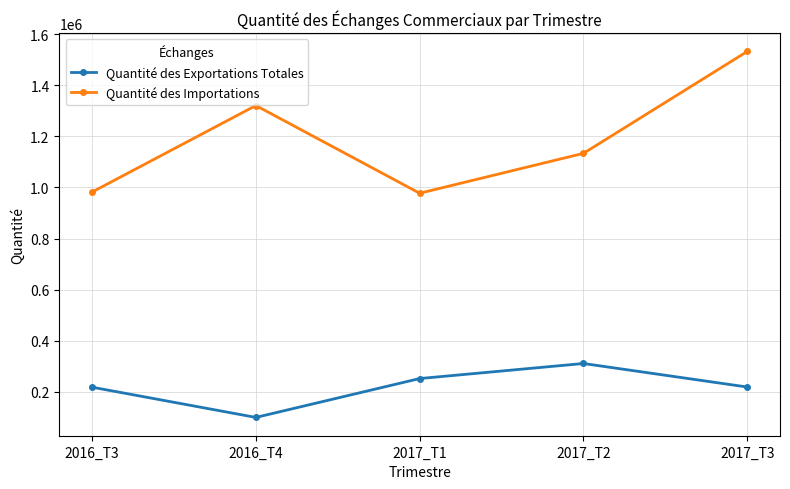

Rank the series at 2016_T3 from lowest to highest value.

Quantité des Exportations Totales, Quantité des Importations